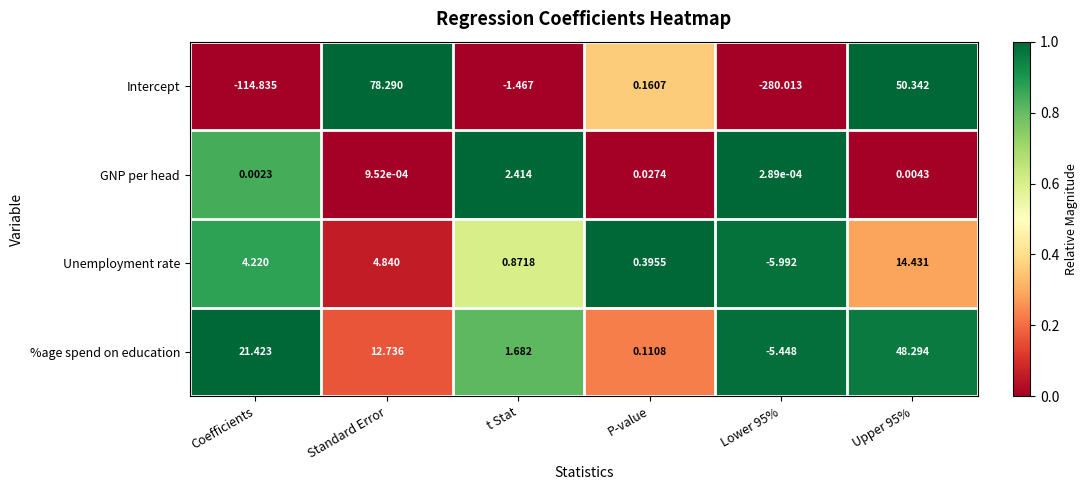

Count the number of categories in the chart.

6